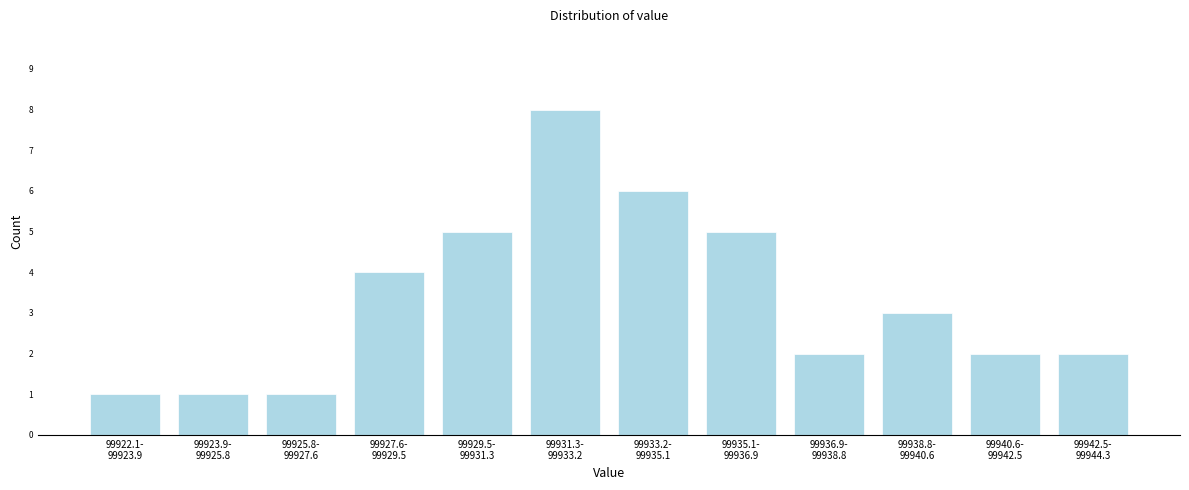

Reading left to right, transcribe all the data shown in this chart.

1	1	1	4	5	8	6	5	2	3	2	2